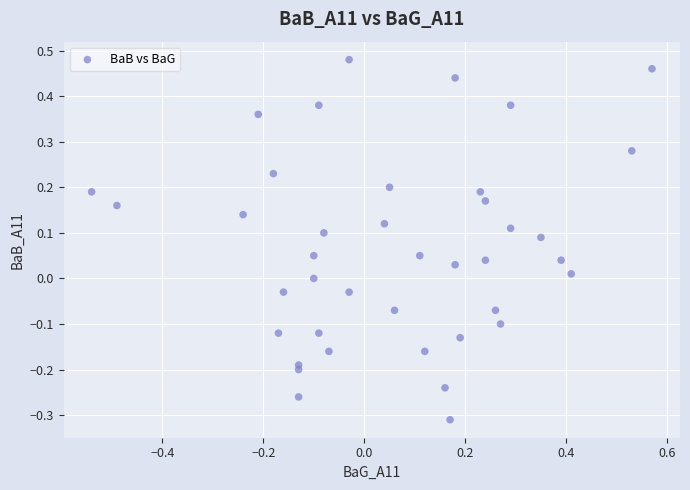

What is the range of X values (max minus min)?

1.1